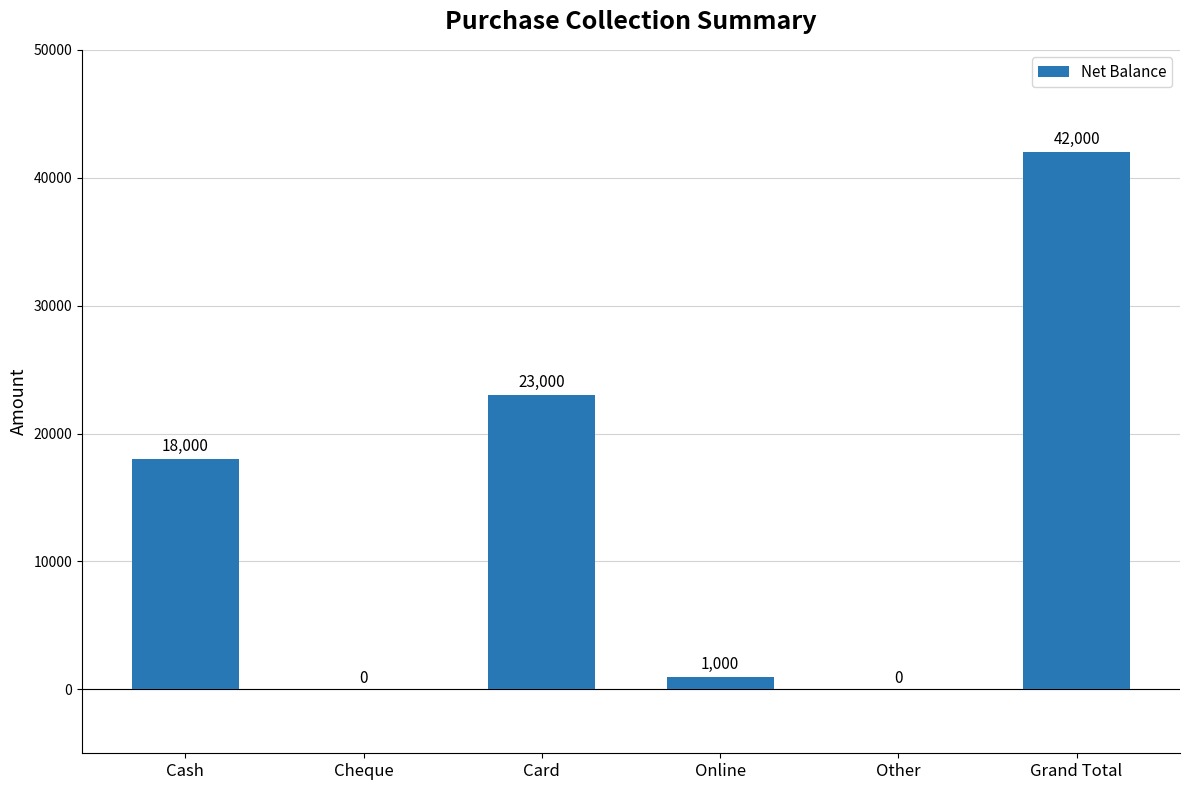

How many series are shown in this chart?

1